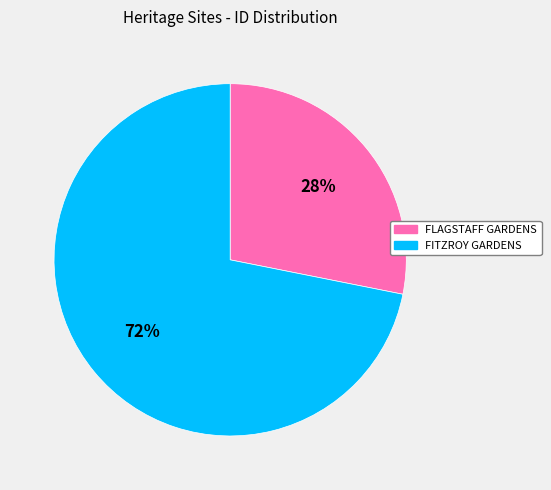

To the nearest percent, what is the average slice percentage?

50%